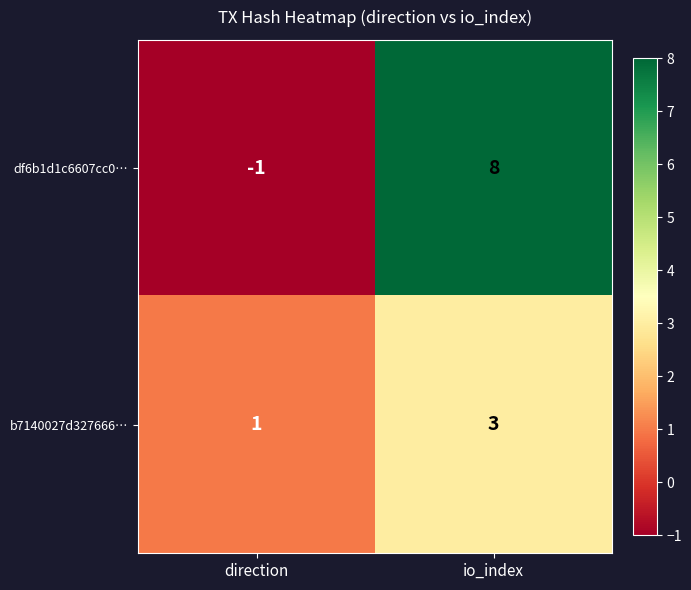

The value of df6b1d1c6607cc0… at io_index is 8. True or false?

True